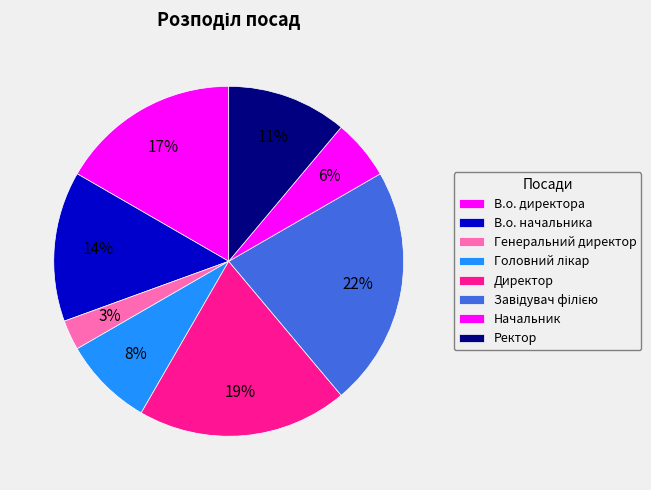

Count the number of slices in the pie.

8